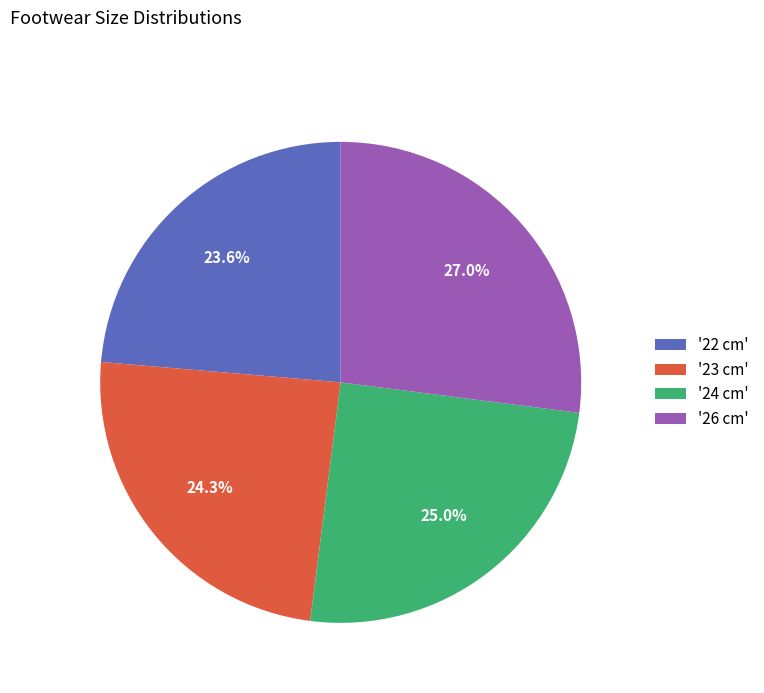

Is '23 cm' the majority of the pie?

No